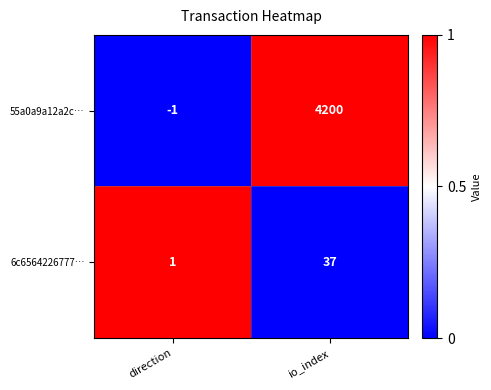

List the series in order of their peak value, highest first.

55a0a9a12a2c…, 6c6564226777…